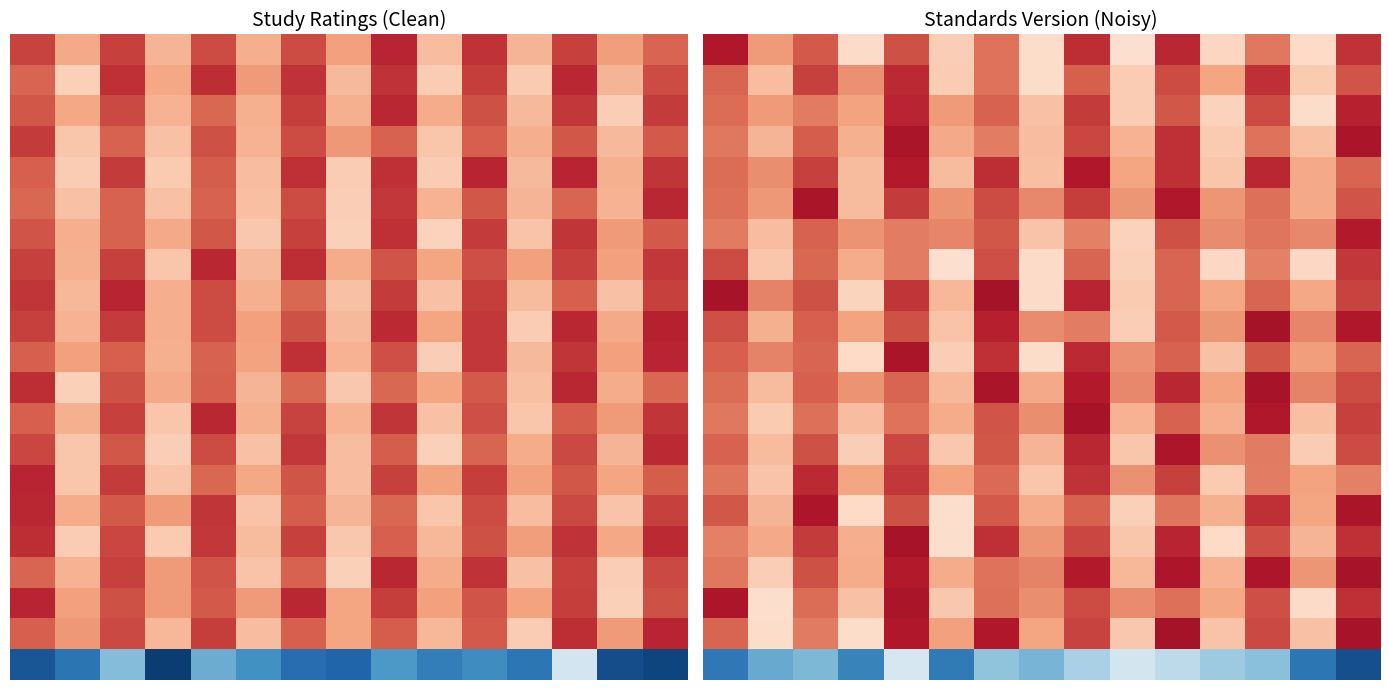

At how many categories does at least one series exceed 3?

8